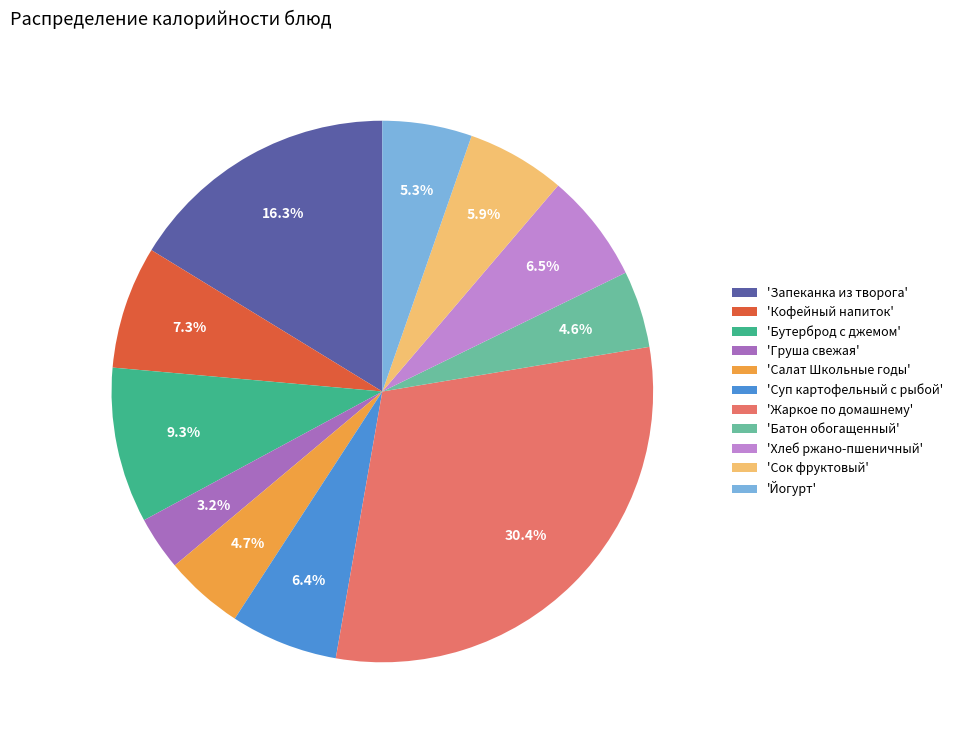

Is the sum of 'Хлеб ржано-пшеничный' and 'Йогурт' greater than half?

No